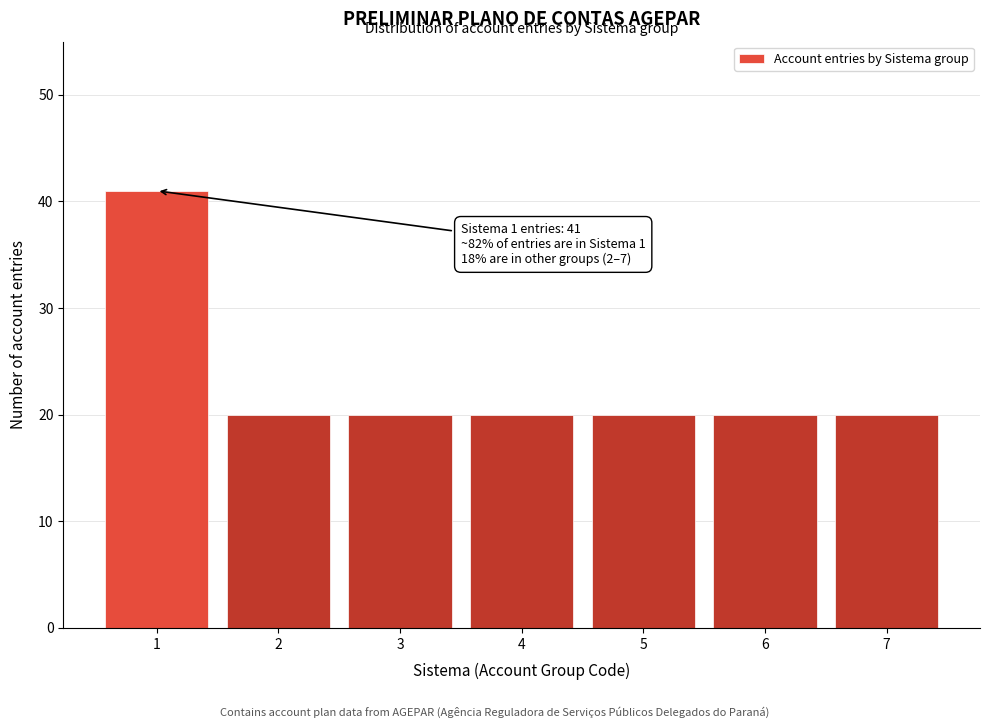

Reading left to right, what are all the values shown in this chart?

41	20	20	20	20	20	20